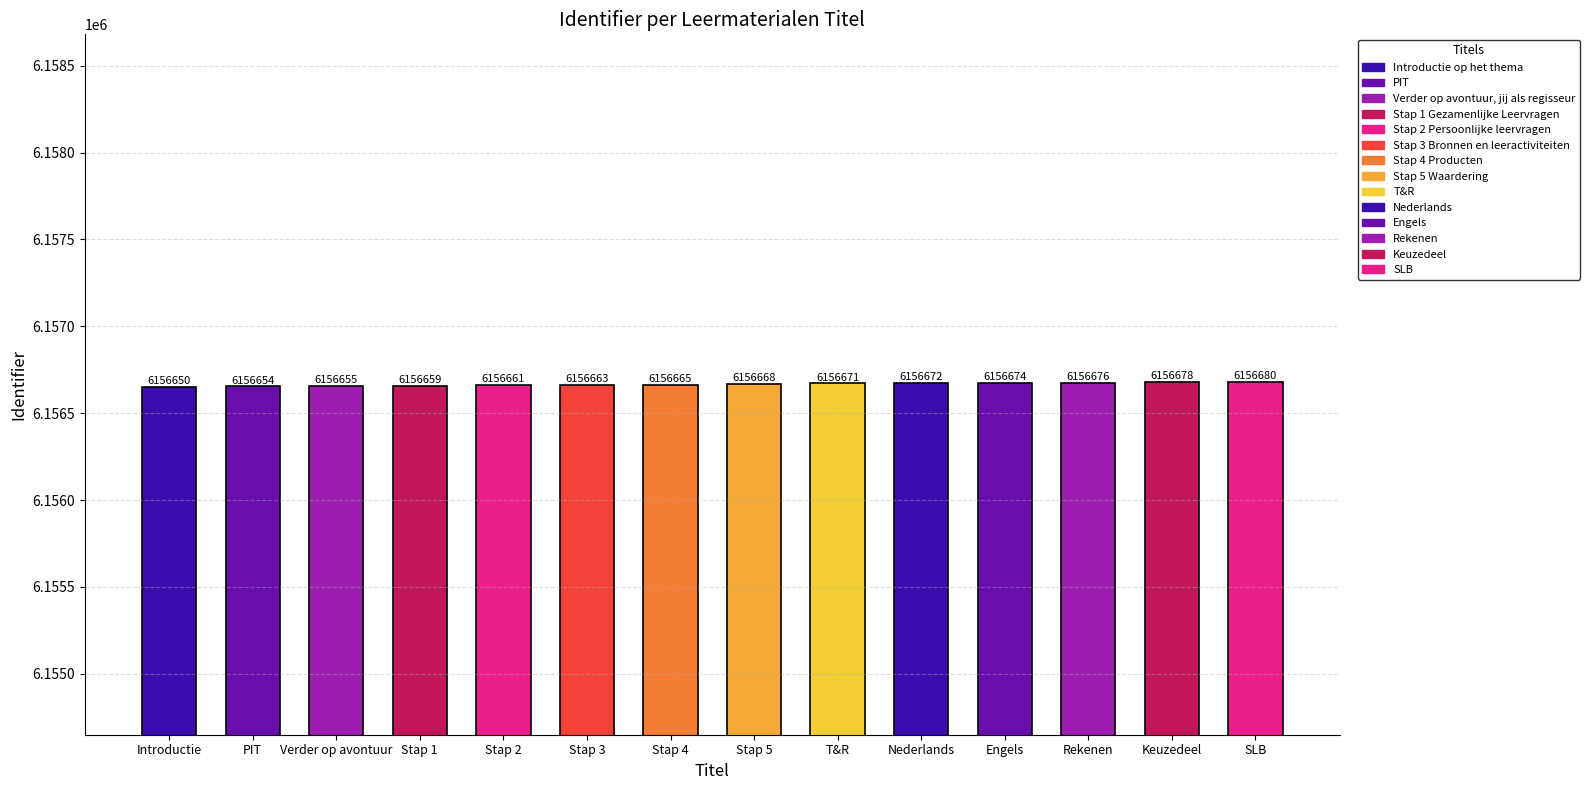

What is the difference between the maximum and second lowest values?

26